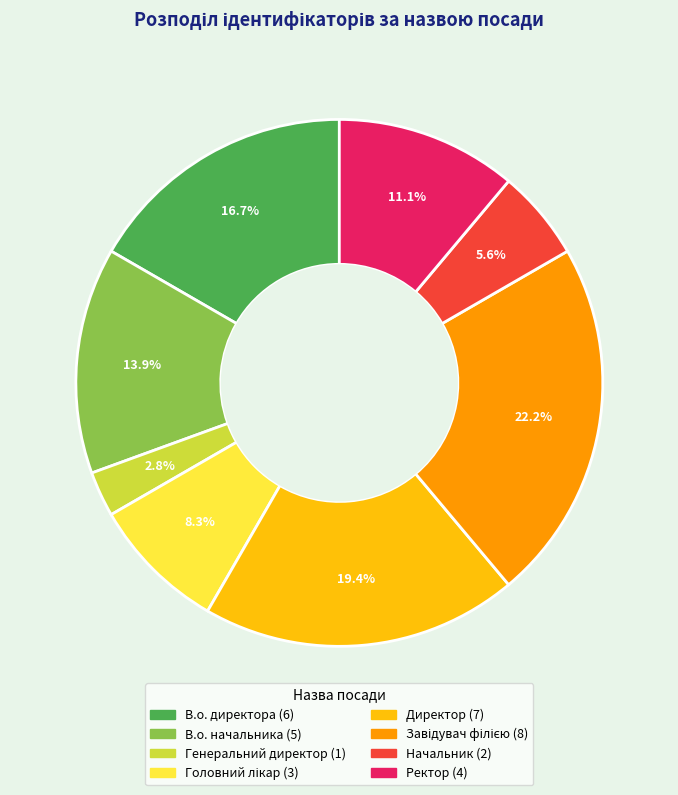

Is it true that Генеральний директор is 15% of the pie?

False